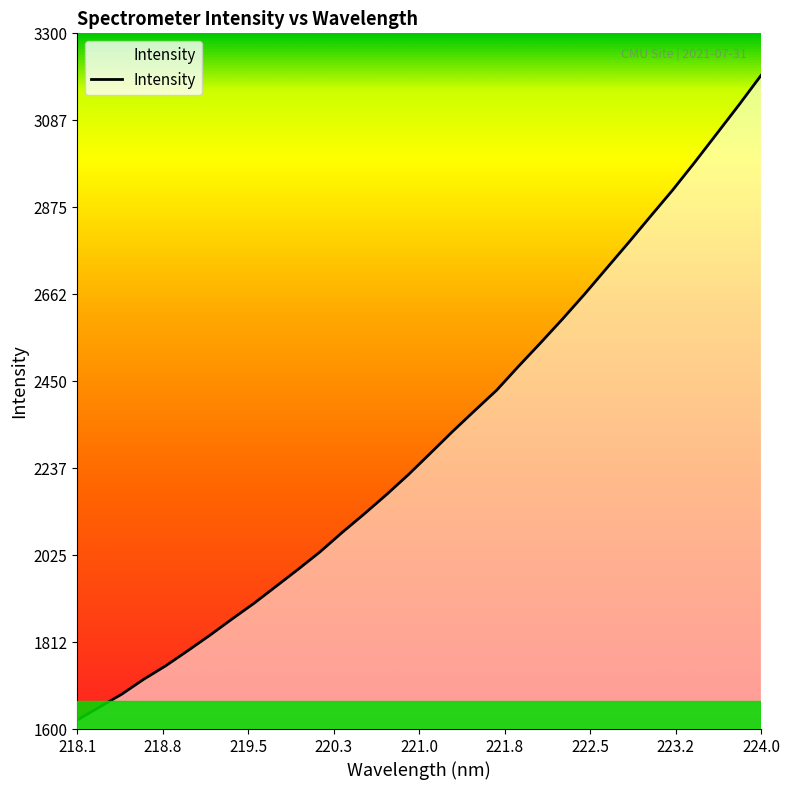

What is the difference between the maximum and minimum values?

1574.9